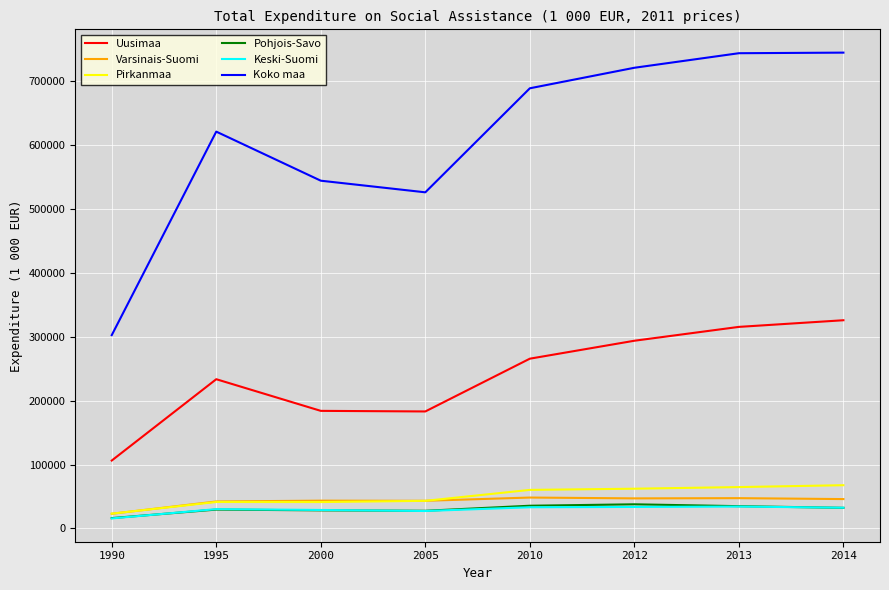

What is the spread (max minus min) of values at 2005?

498853